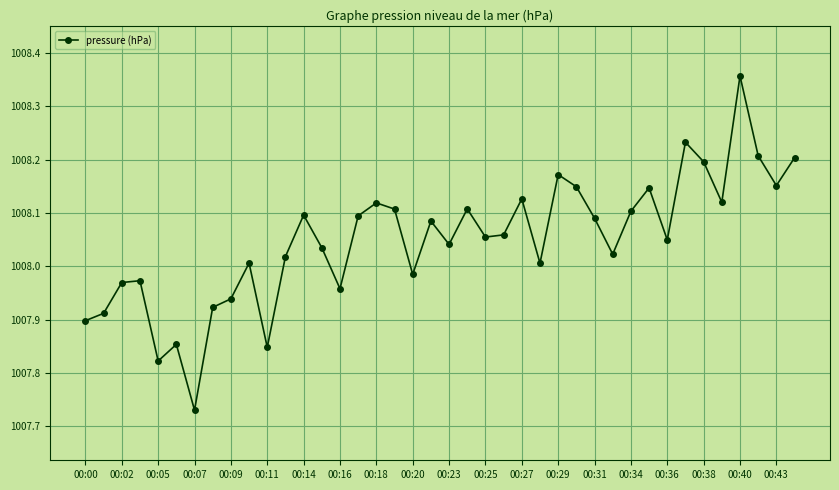

True or false: the data has more than 0 interior local peaks.

True